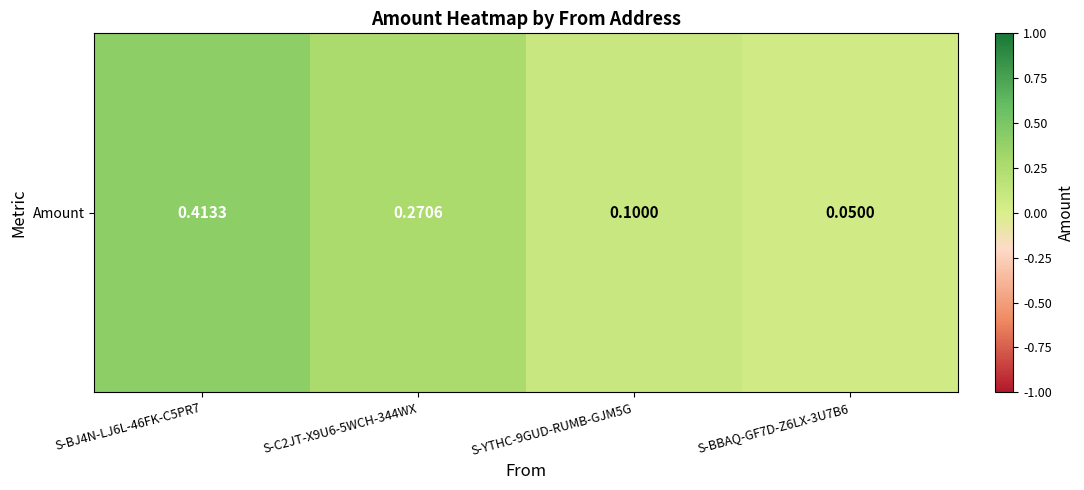

Between S-BJ4N-LJ6L-46FK-C5PR7 and S-C2JT-X9U6-5WCH-344WX, which is larger?

S-BJ4N-LJ6L-46FK-C5PR7